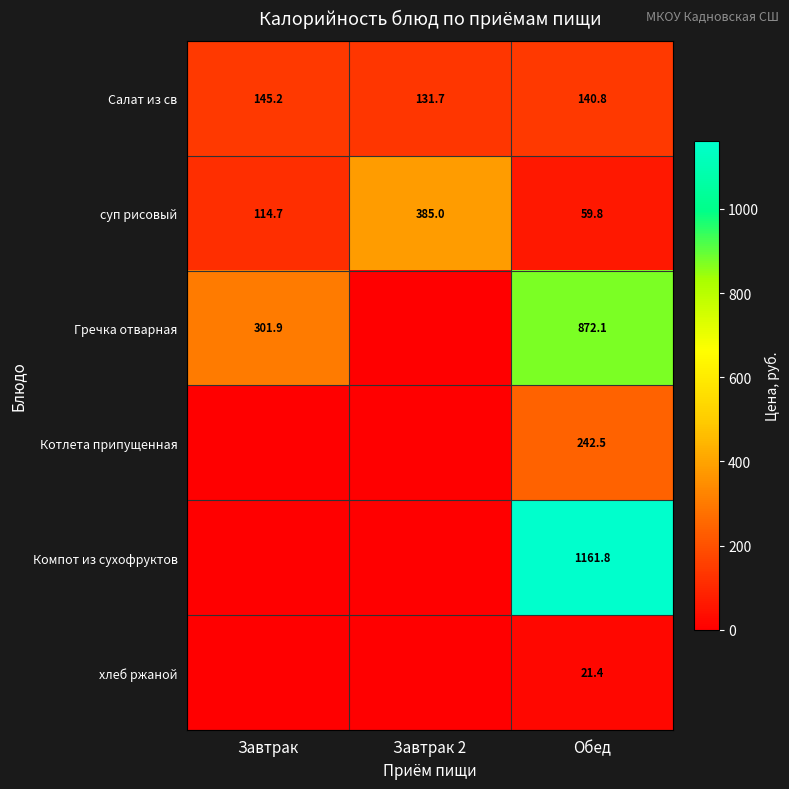

Is the value of суп рисовый at Завтрак greater than the value of Салат из св at Завтрак 2?

No